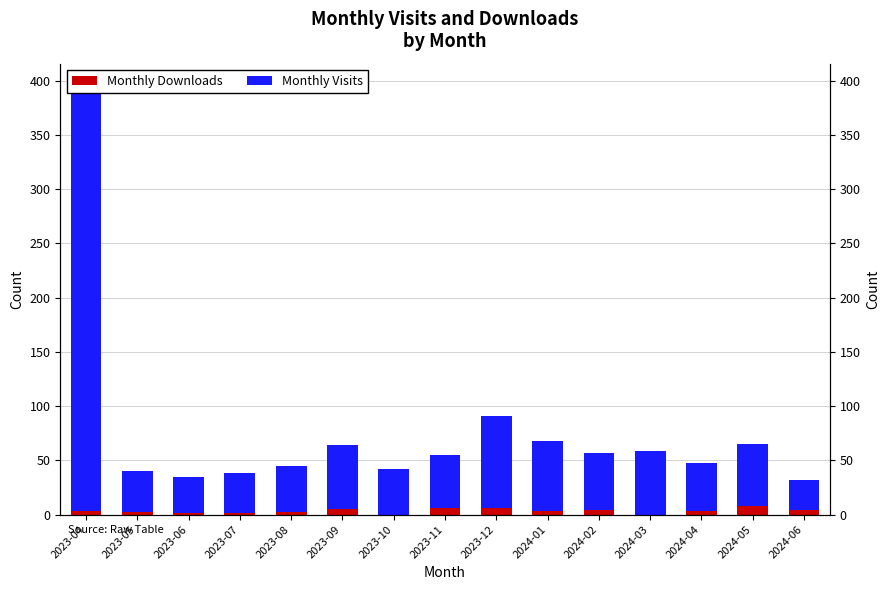

What is the highest value of the Monthly Visits series?

393